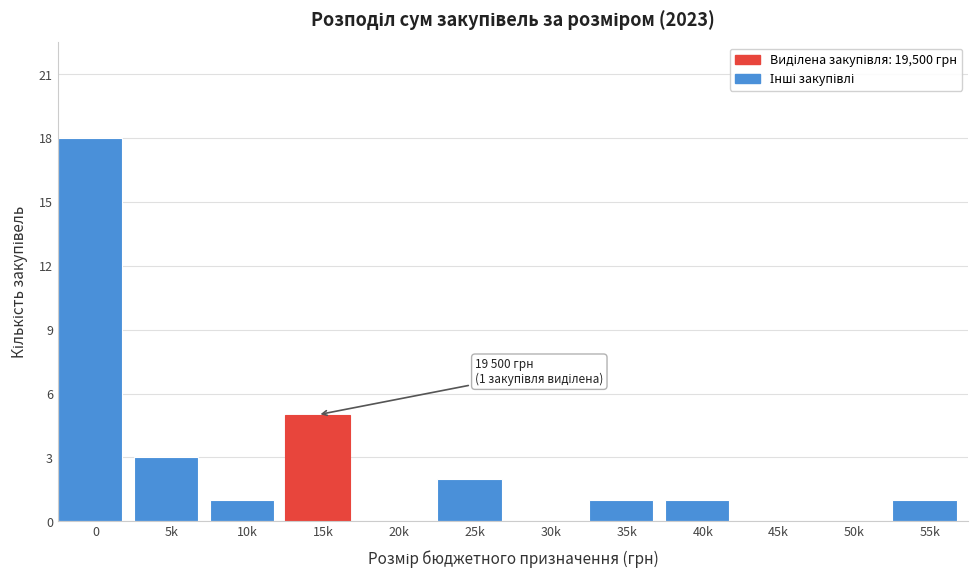

Reading left to right, transcribe all the data shown in this chart.

0=18	5k=3	10k=1	15k=5	20k=0	25k=2	30k=0	35k=1	40k=1	45k=0	50k=0	55k=1